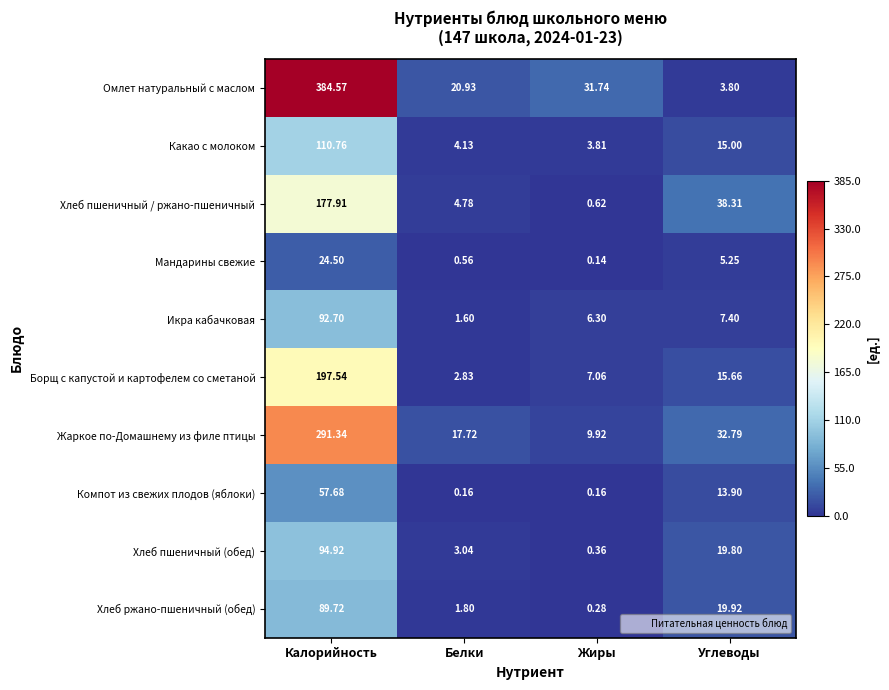

Which series has the widest spread of values?

Омлет натуральный с маслом